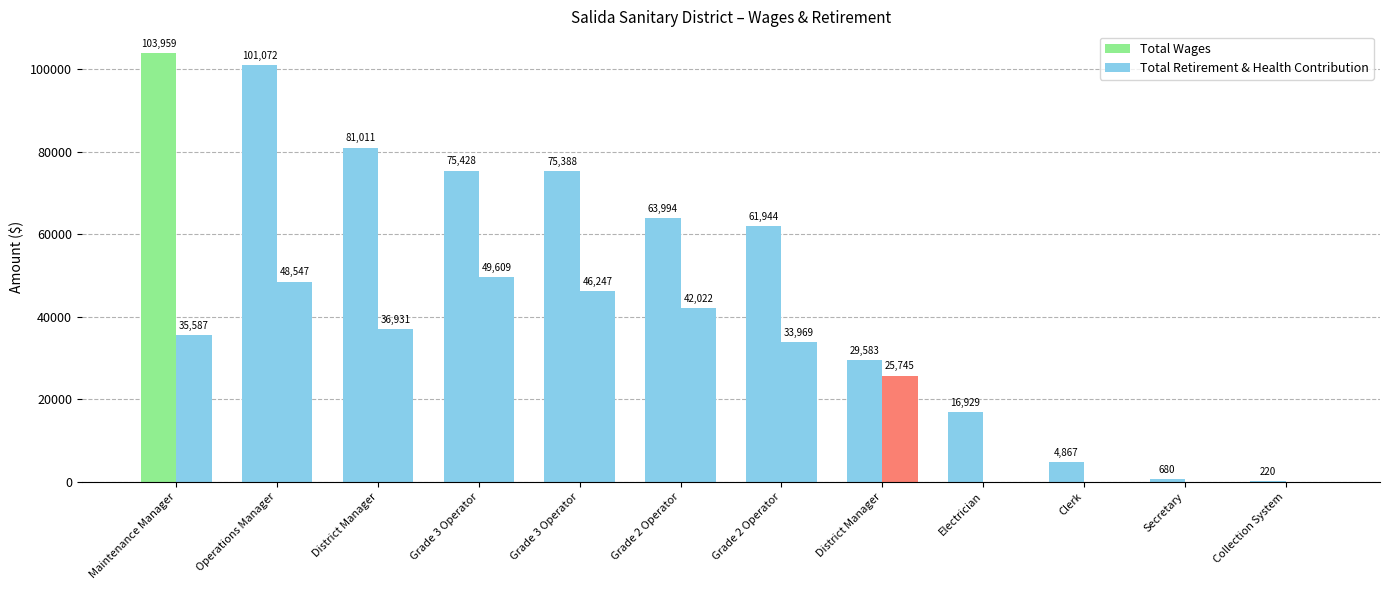

Reading left to right, extract all data points from this chart.

Total Wages: 103959	101072	81011	75428	75388	63994	61944	29583	16929	4867	680	220
Total Retirement & Health Contribution: 35587	48547	36931	49609	46247	42022	33969	25745	0	0	0	0